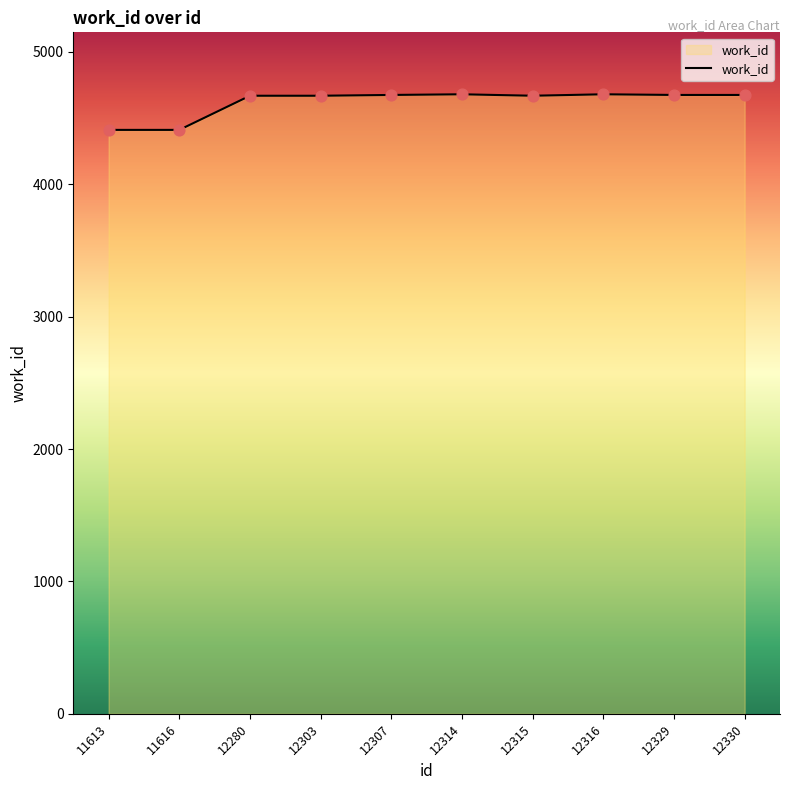

What is the change in value from 11616 to 12316?

+269